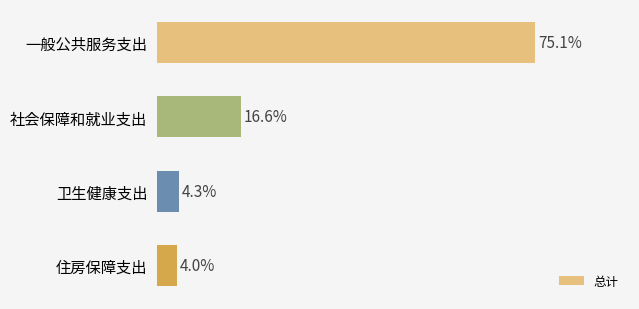

Are the bars horizontal?

Yes